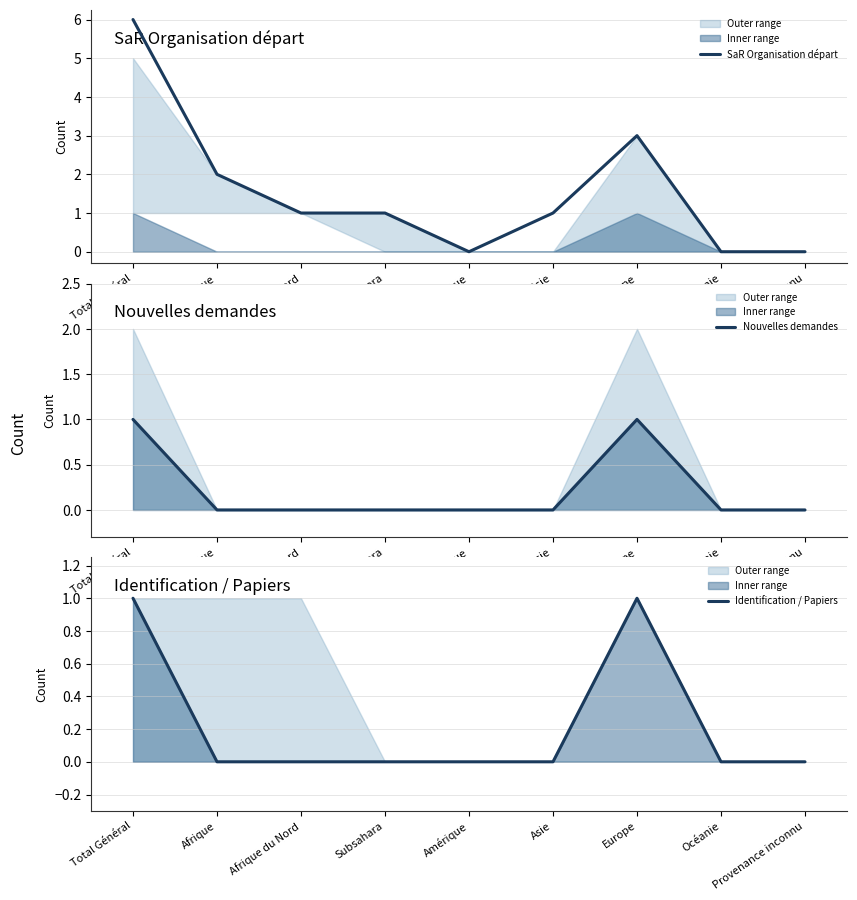

True or false: Nouvelles demandes and SaR Organisation départ intersect in this chart.

False